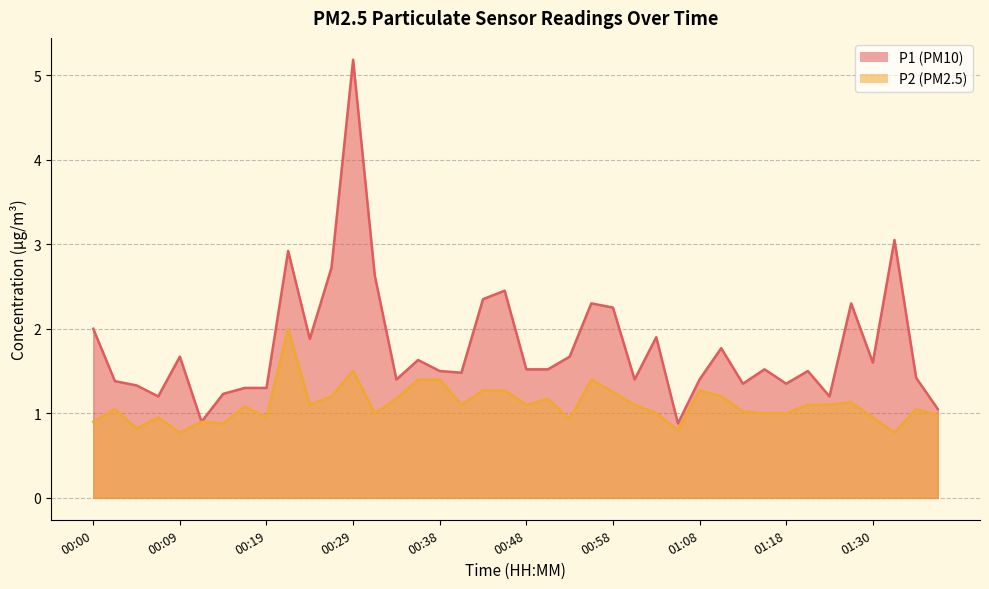

At which label does P1 first exceed 1?

00:00